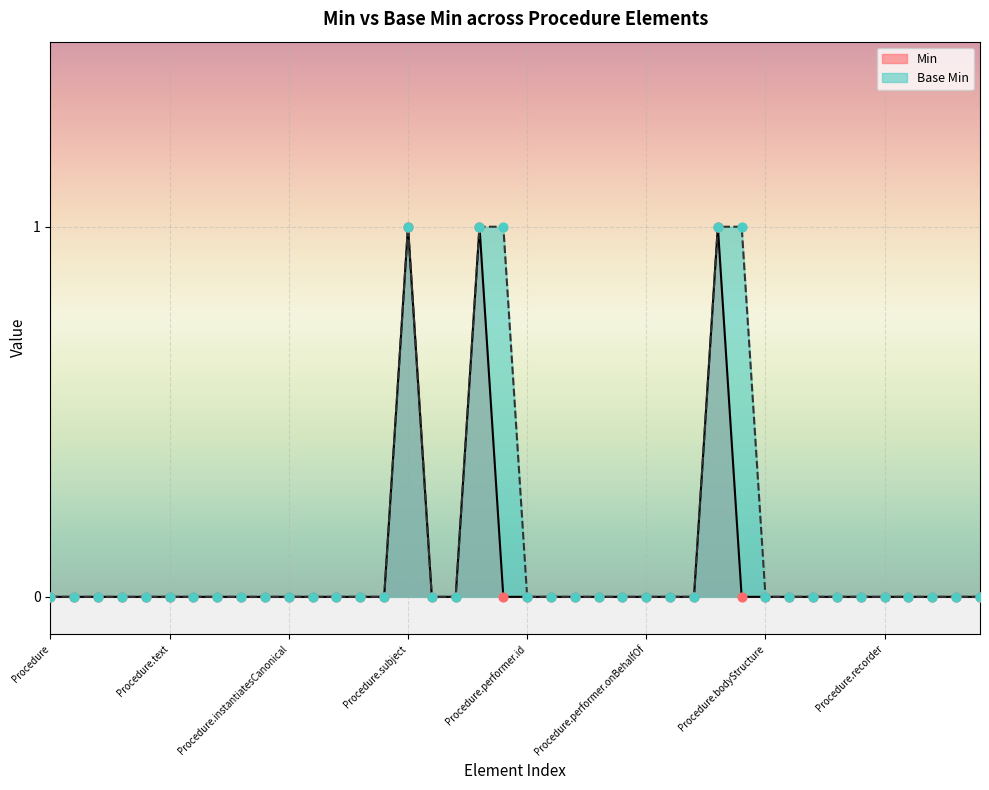

Which series reaches the maximum Y coordinate?

Min